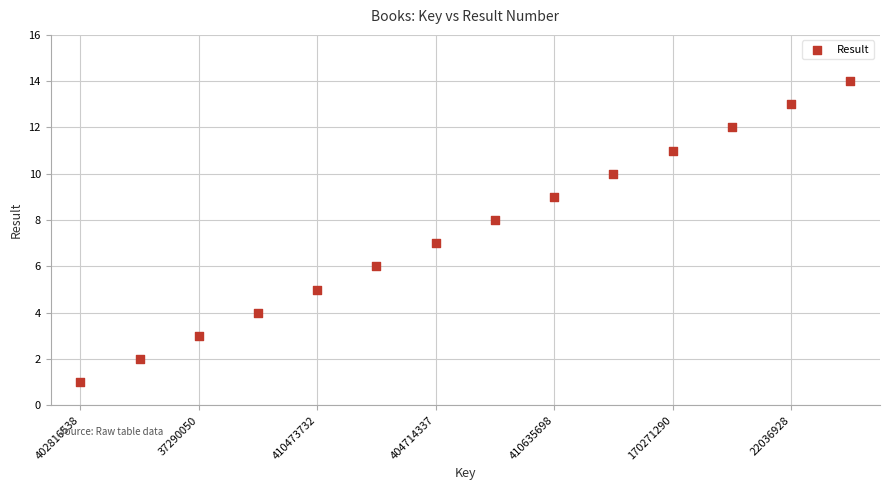

What is the range of Y values (max minus min)?

13